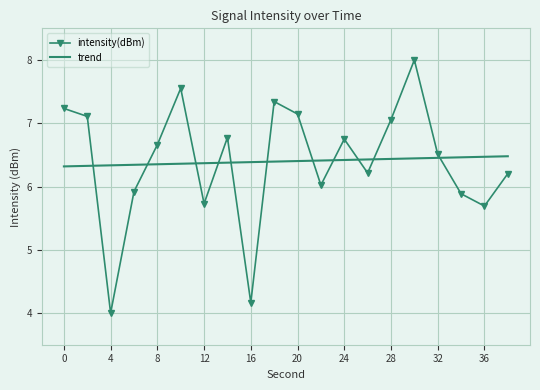

What are all the series names shown in the legend?

intensity(dBm), trend